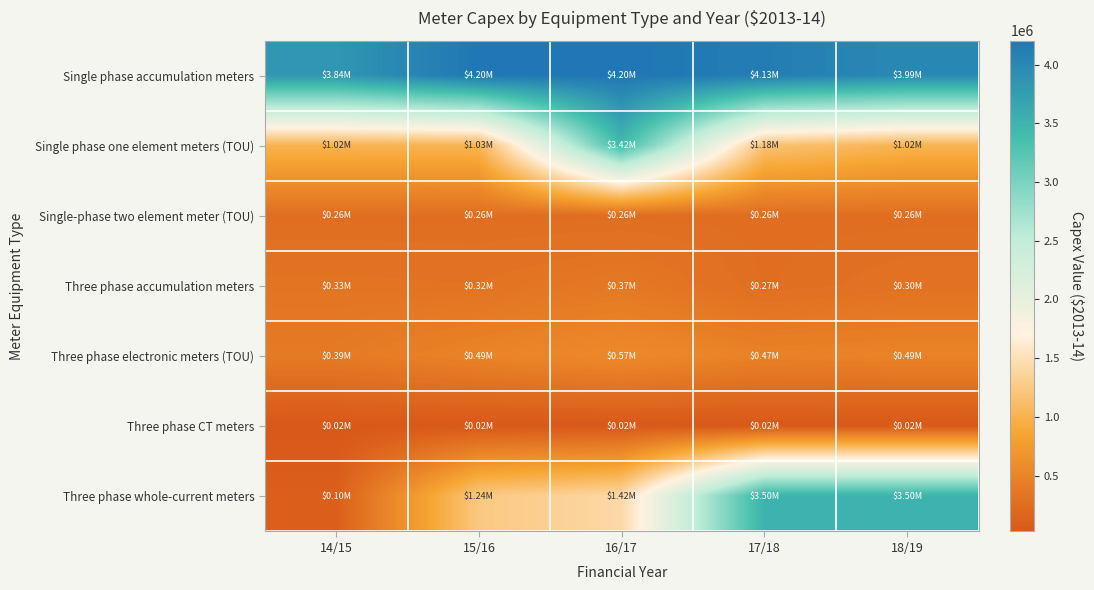

Count the number of data series in this chart.

7